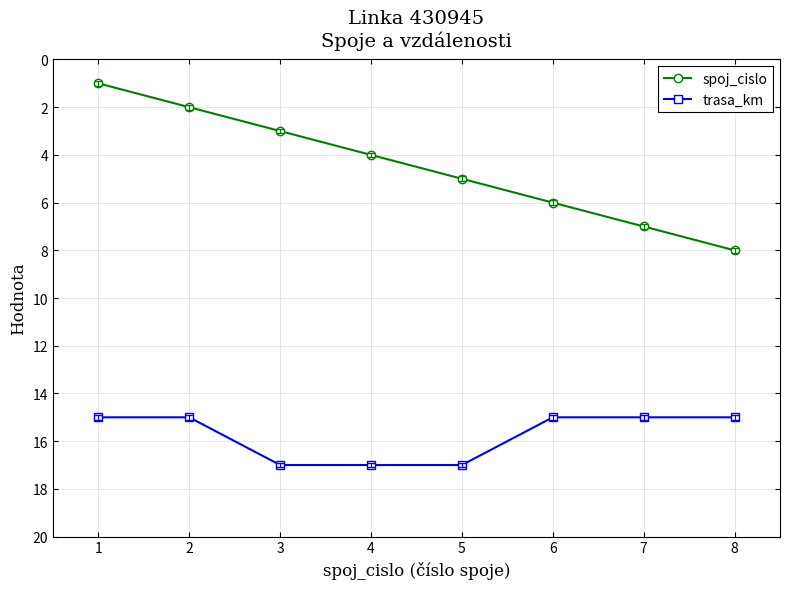

What is the sum of all spoj_cislo values?

36